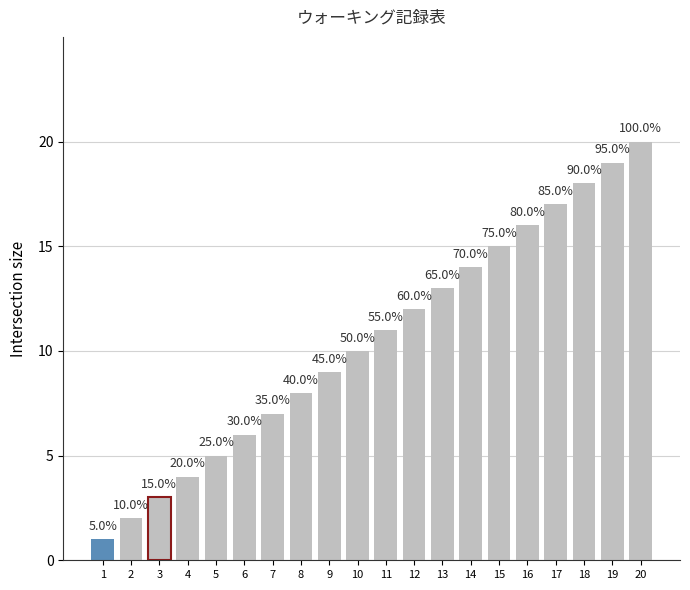

How many bars are there in total?

20